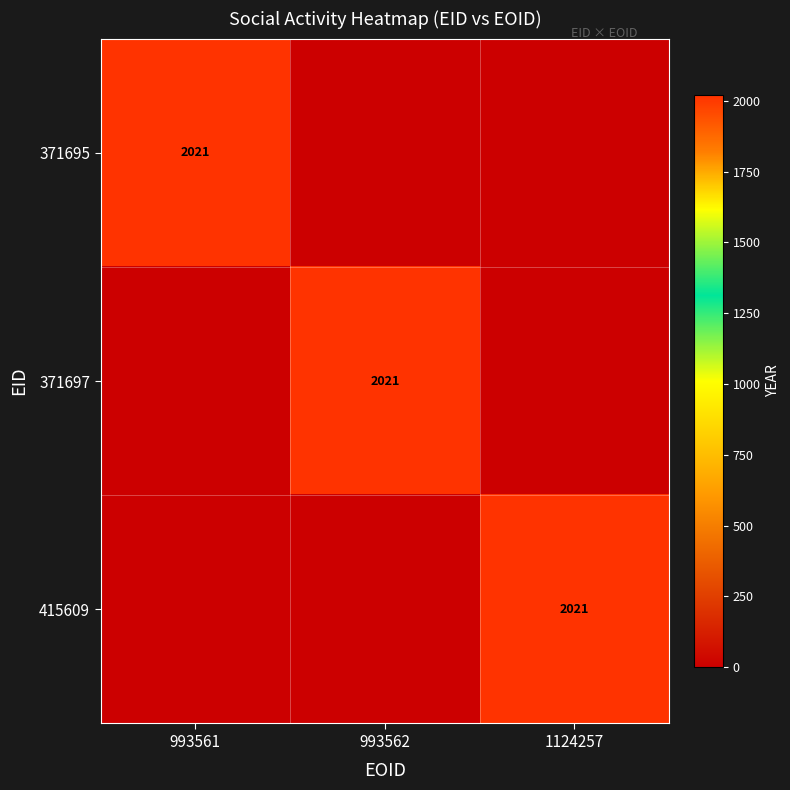

The value of 415609 at 1124257 is 2777. True or false?

False